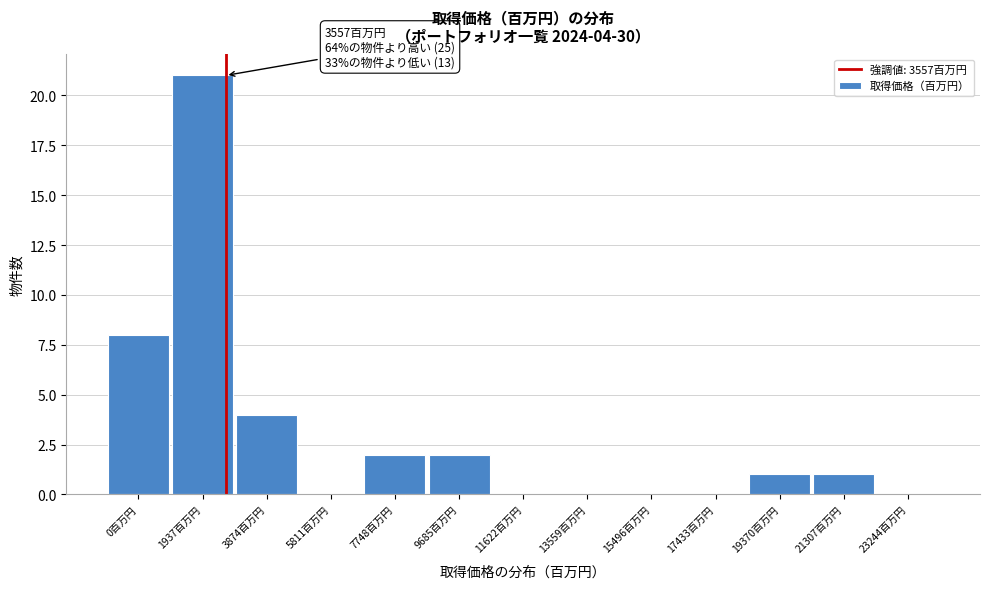

Reading left to right, list all the values displayed in this chart.

0百万円=8	1937百万円=21	3874百万円=4	5811百万円=0	7748百万円=2	9685百万円=2	11622百万円=0	13559百万円=0	15496百万円=0	17433百万円=0	19370百万円=1	21307百万円=1	23244百万円=0